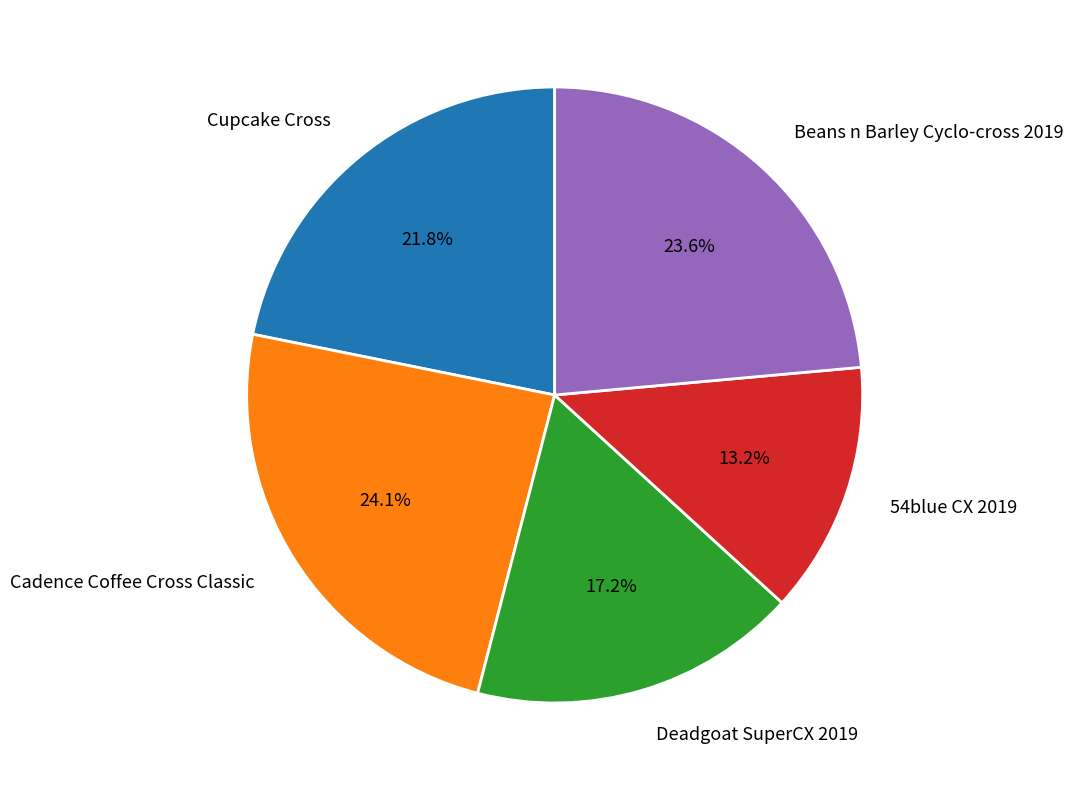

To the nearest percent, what portion does Beans n Barley Cyclo-cross 2019 represent?

24%